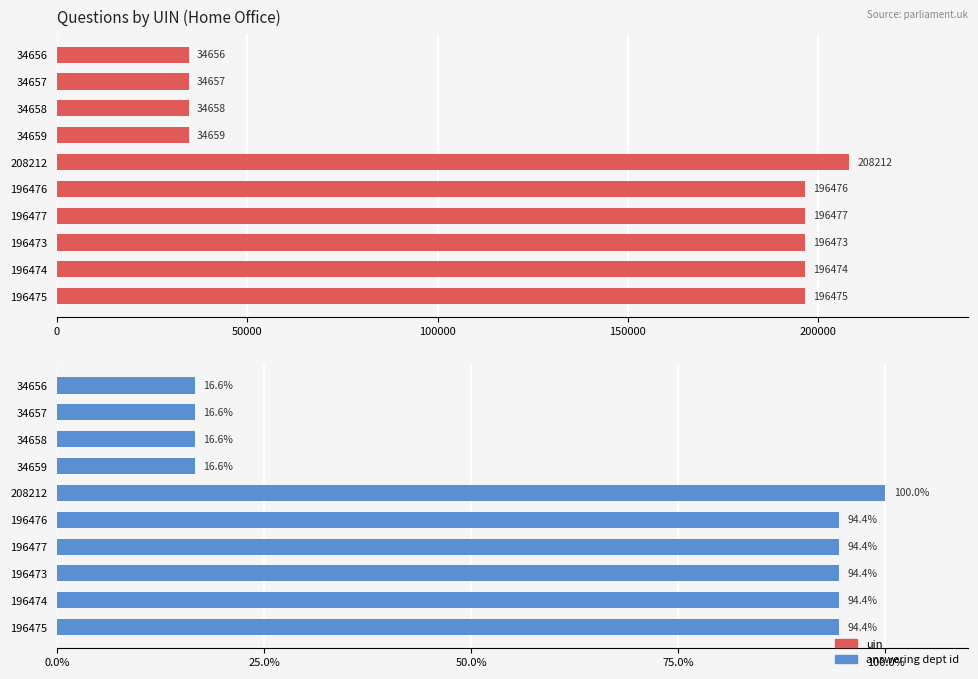

Which series has the largest total across all categories?

uin